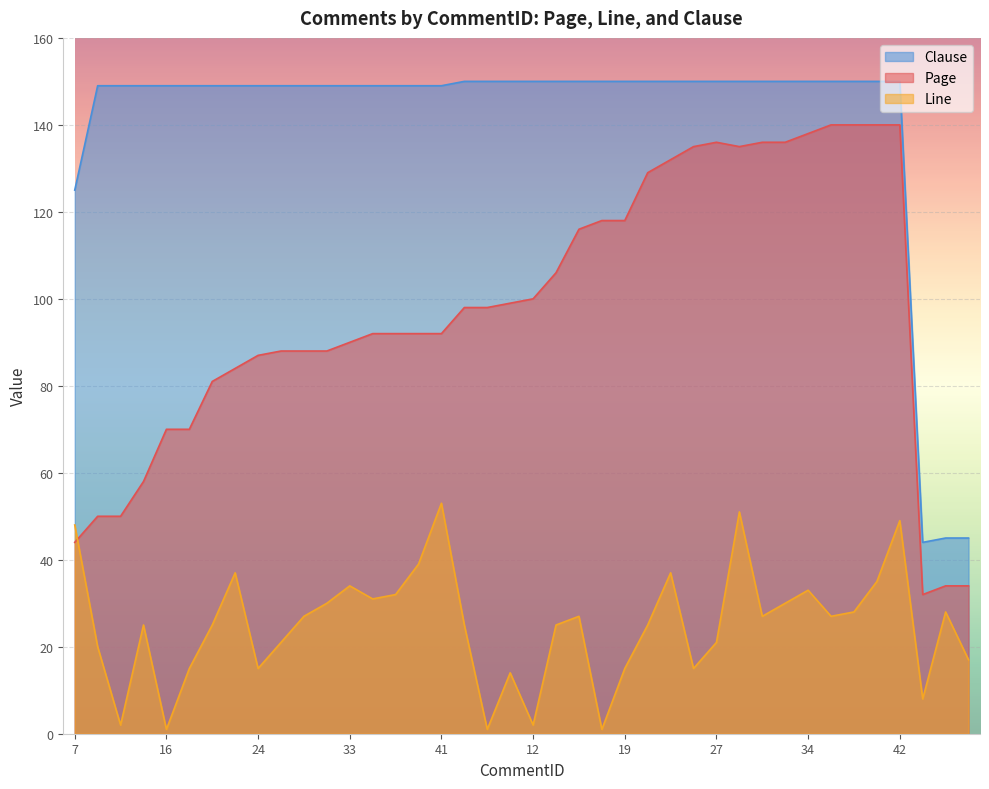

What are all the series names shown in the legend?

Clause, Page, Line